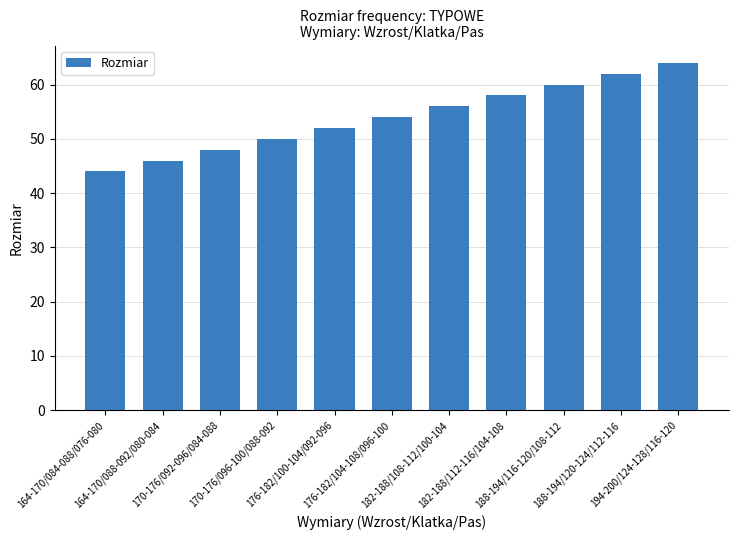

The value at 188-194/116-120/108-112 is 60. True or false?

True